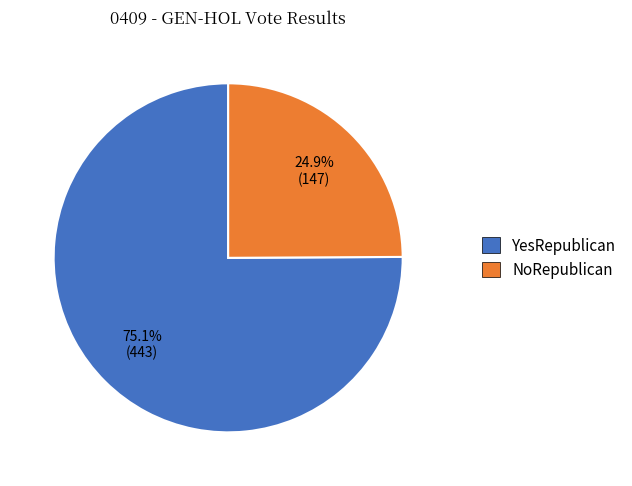

Is the sum of NoRepublican and YesRepublican greater than half?

Yes